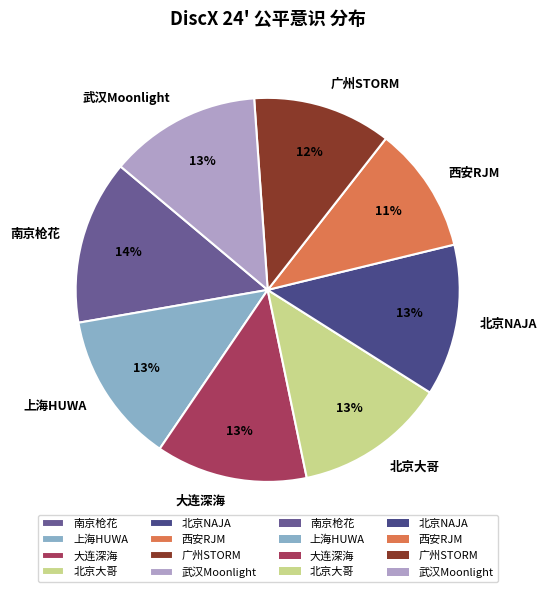

Does 南京枪花 represent more than half of the total?

No